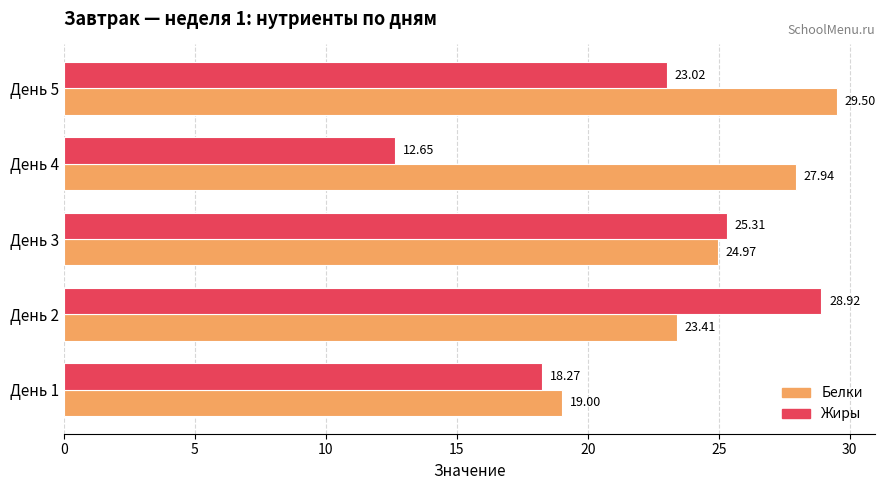

What is the sum of all Жиры values?

108.2